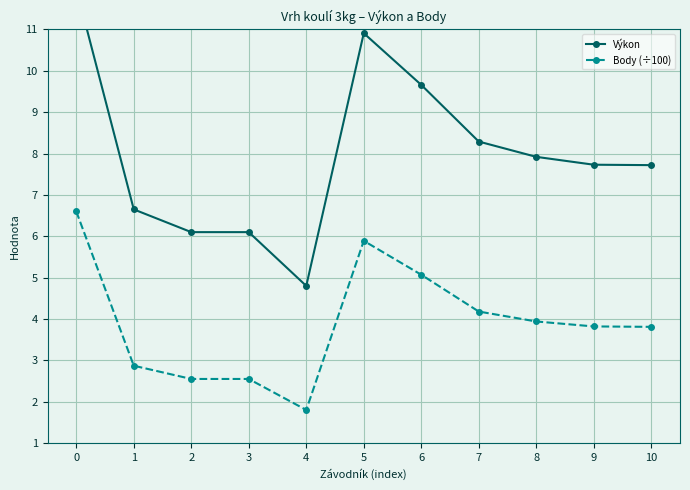

Count the number of categories in the chart.

11